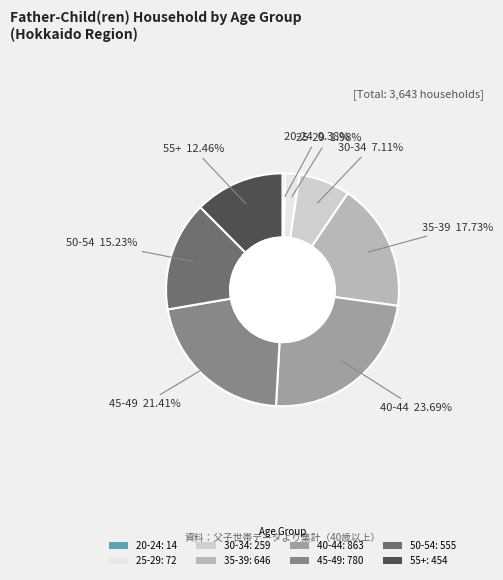

Which has a higher value, 50-54: 555 or 45-49: 780?

45-49: 780